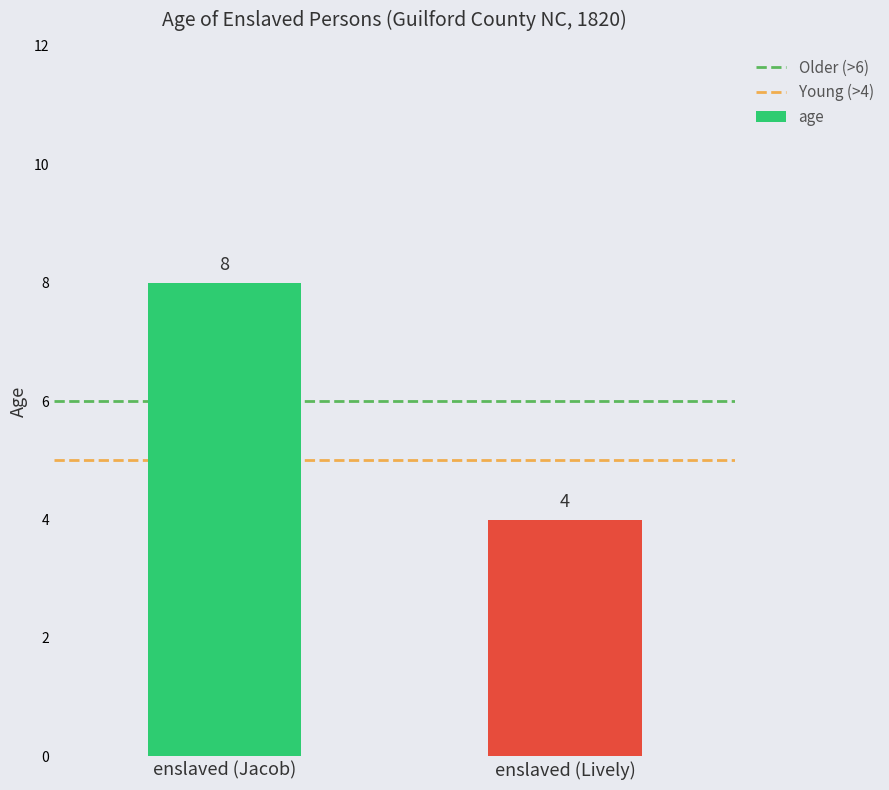

What position from the left is enslaved (Jacob)?

1